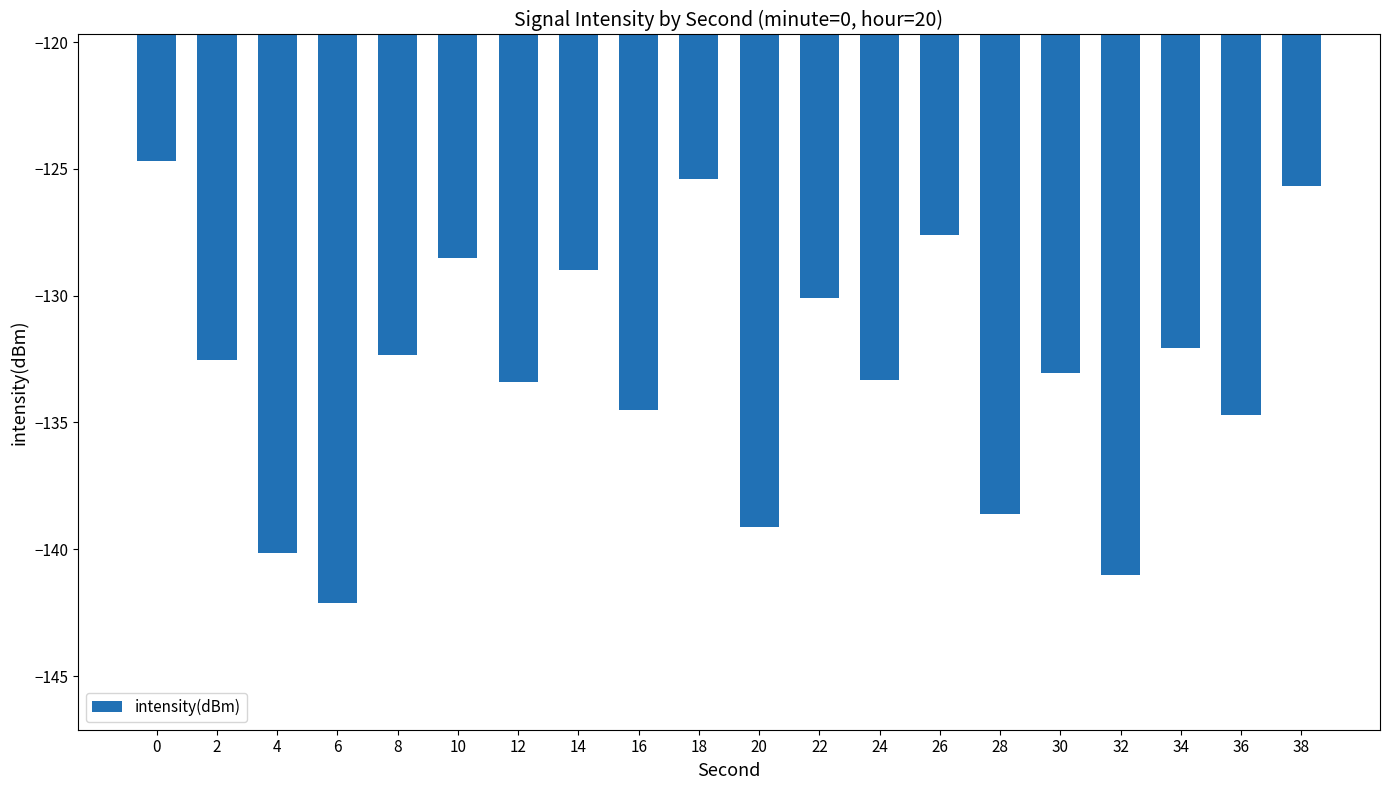

Which category has the lowest value across all series?

6